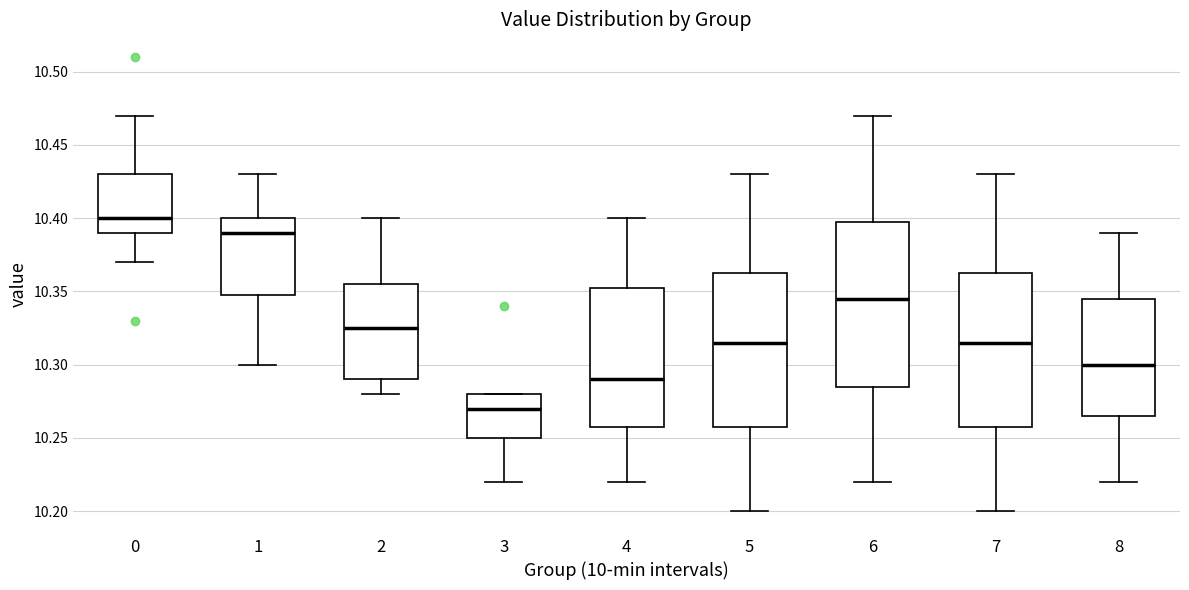

Reading left to right, transcribe this box plot: for each box, give where its median line is, the range the box spans, and where its two whiskers end, as read against the y-axis. The values are not printed on the chart, so give them approximately, as read against the axis.

0: median 10.400, box 10.390 to 10.430, whiskers 10.370 to 10.470
1: median 10.390, box 10.350 to 10.400, whiskers 10.300 to 10.430
2: median 10.325, box 10.290 to 10.355, whiskers 10.280 to 10.400
3: median 10.270, box 10.250 to 10.280, whiskers 10.220 to 10.280
4: median 10.290, box 10.260 to 10.355, whiskers 10.220 to 10.400
5: median 10.315, box 10.260 to 10.365, whiskers 10.200 to 10.430
6: median 10.345, box 10.285 to 10.400, whiskers 10.220 to 10.470
7: median 10.315, box 10.260 to 10.365, whiskers 10.200 to 10.430
8: median 10.300, box 10.265 to 10.345, whiskers 10.220 to 10.390